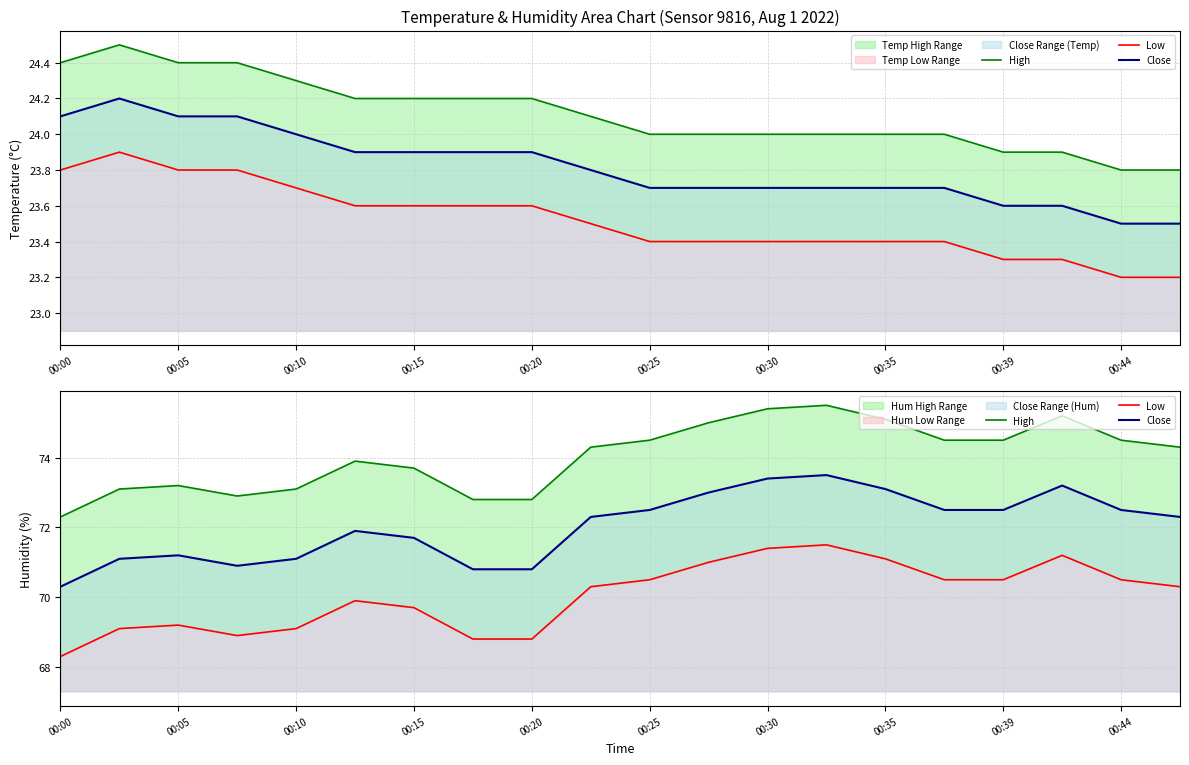

At which label does High reach its minimum?

00:00